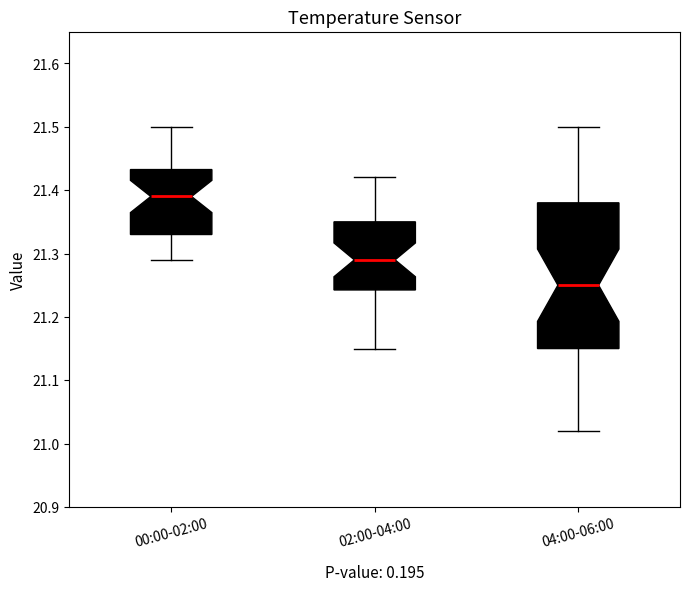

Where is the lower edge of the box for 04:00-06:00 on the y-axis? The values are not printed on the chart, so give them approximately, as read against the axis.

21.15